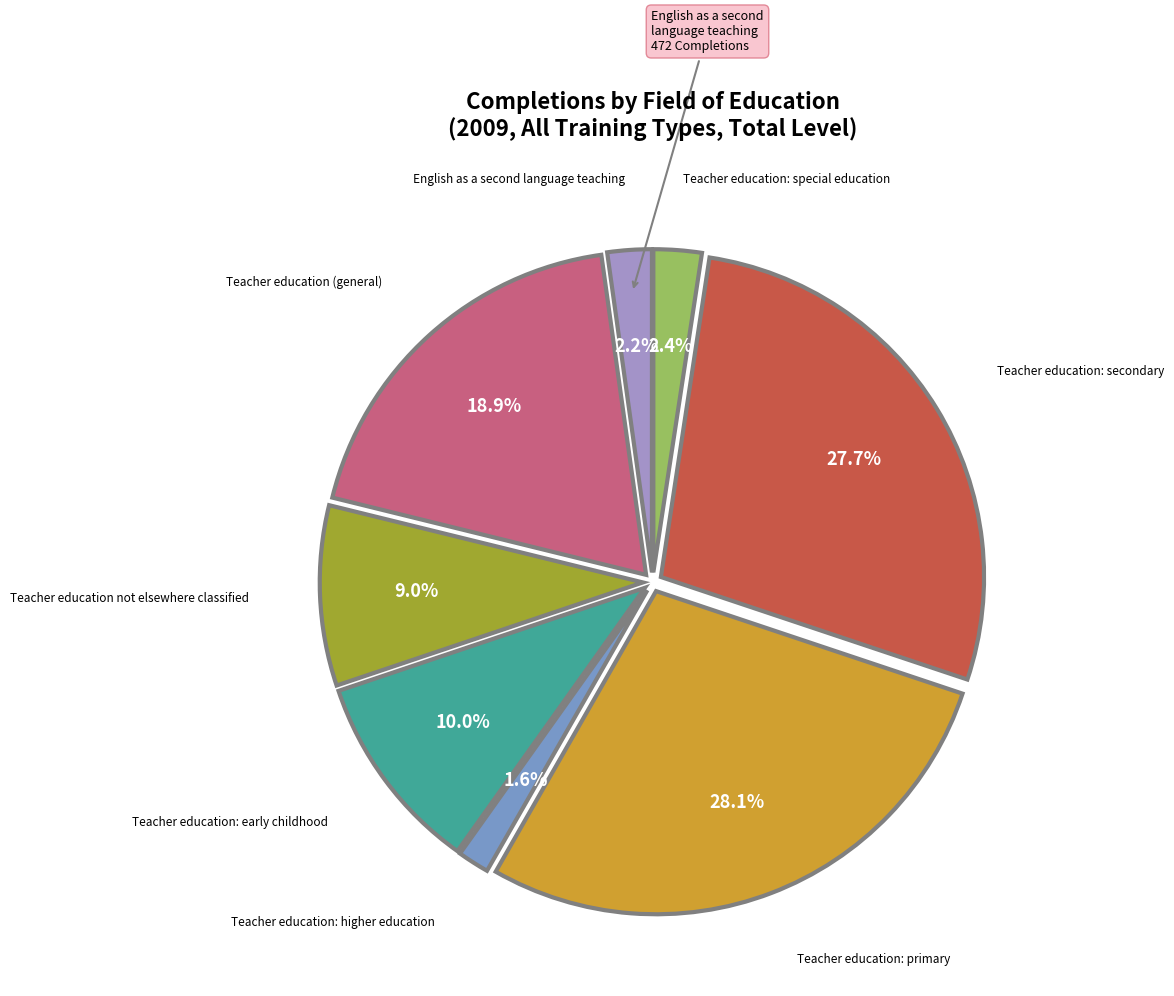

Is there any slice that represents more than half of the pie?

No